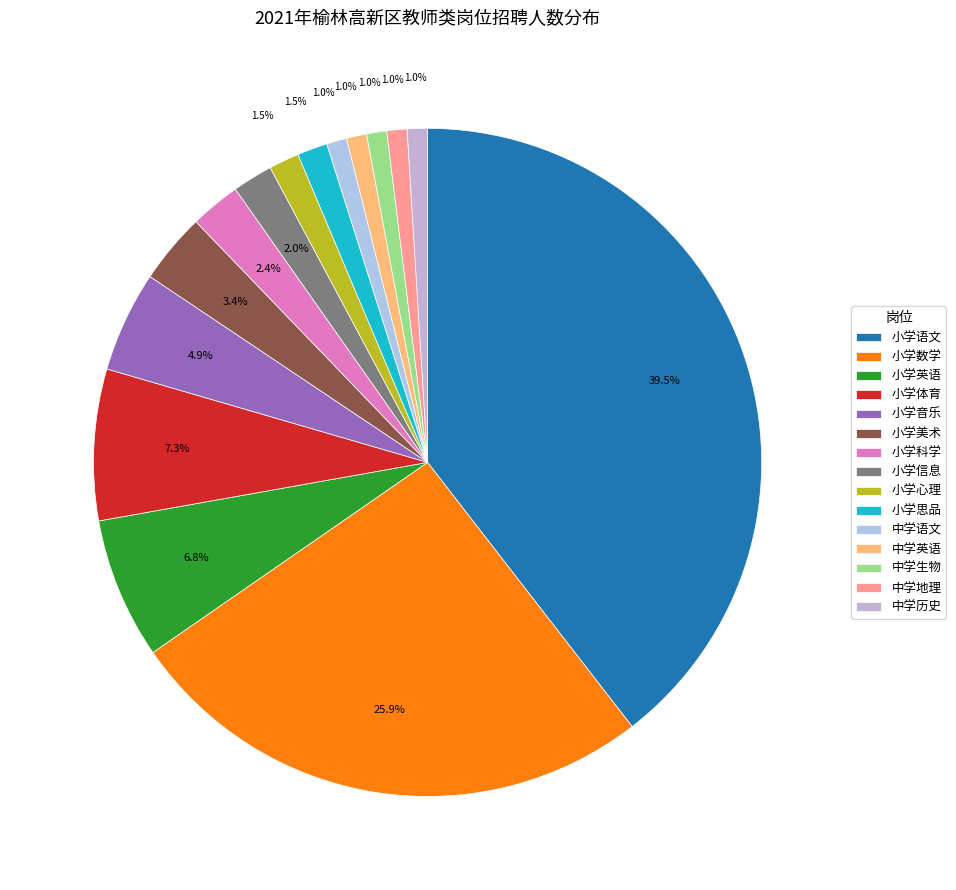

Is the sum of 小学体育 and 中学地理 greater than half?

No